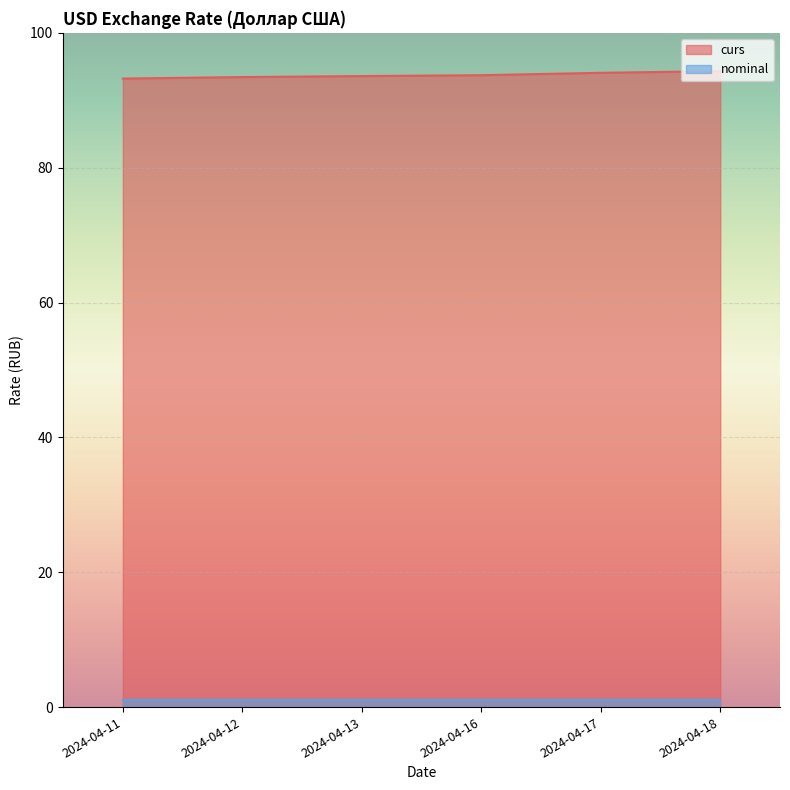

List the labels in order of value, largest first.

2024-04-18, 2024-04-17, 2024-04-16, 2024-04-13, 2024-04-12, 2024-04-11